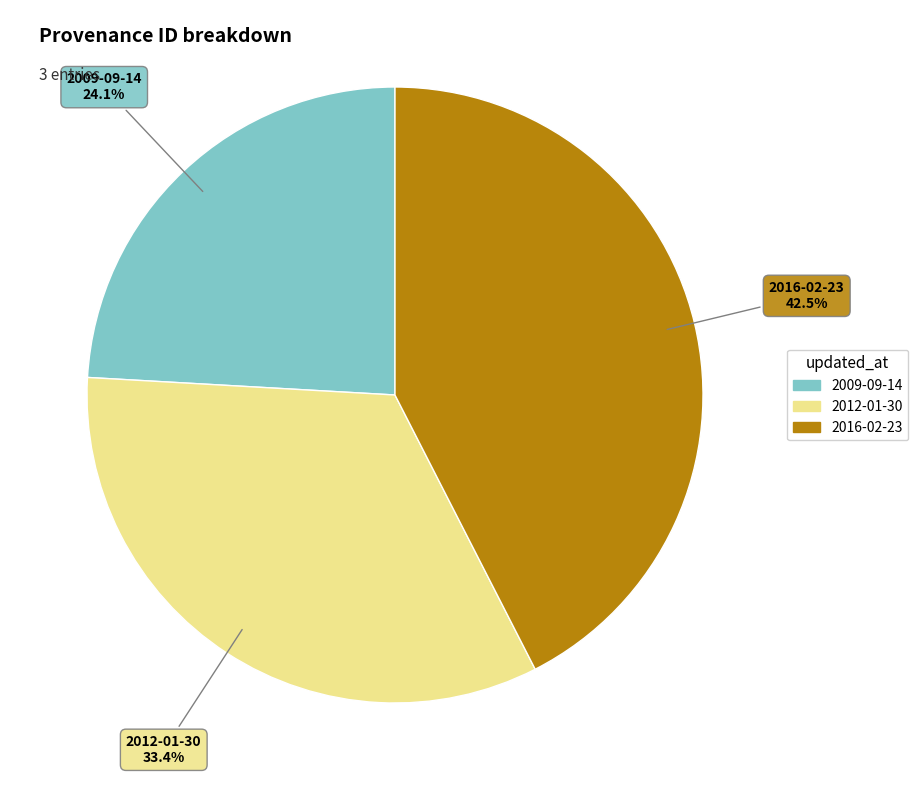

What percentage is the 2012-01-30 slice, to the nearest percent?

33%